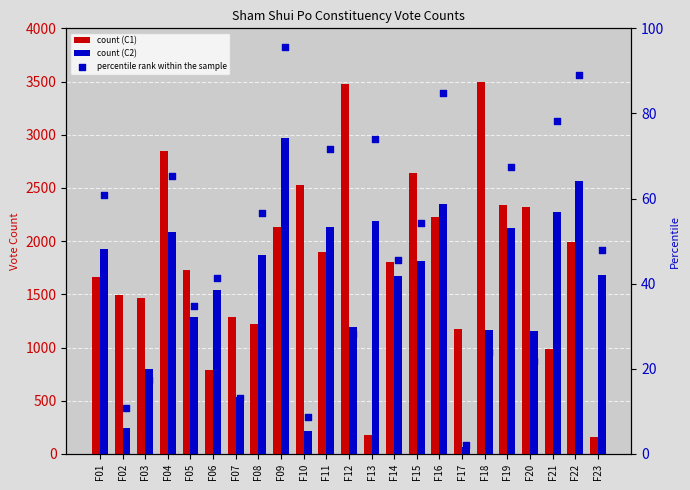

At how many categories does at least one series exceed 325?

23